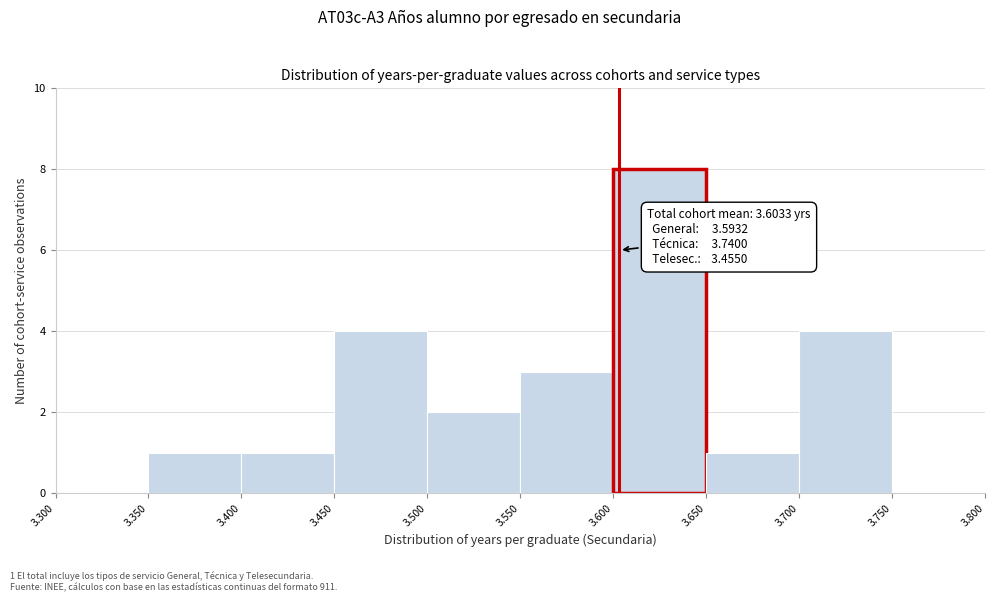

Over which range of the x-axis is the bar tallest?

3.600 to 3.650